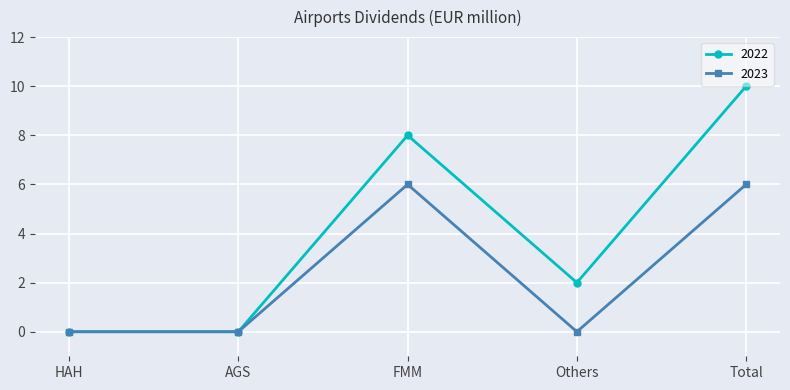

Which series has the widest spread of values?

2022